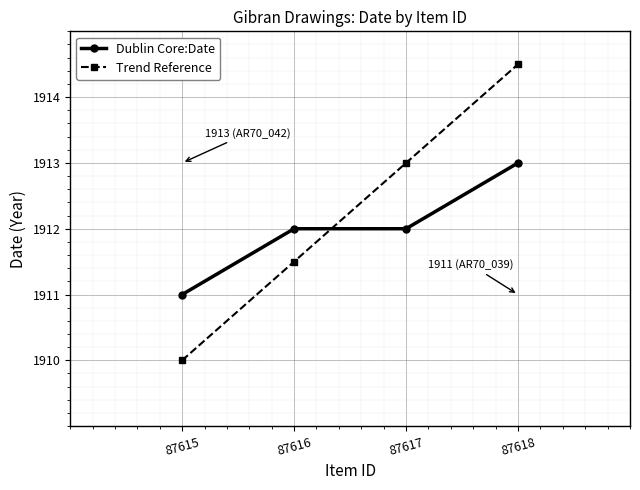

What is the difference between the second highest and second lowest values in the Trend Reference series?

1.5